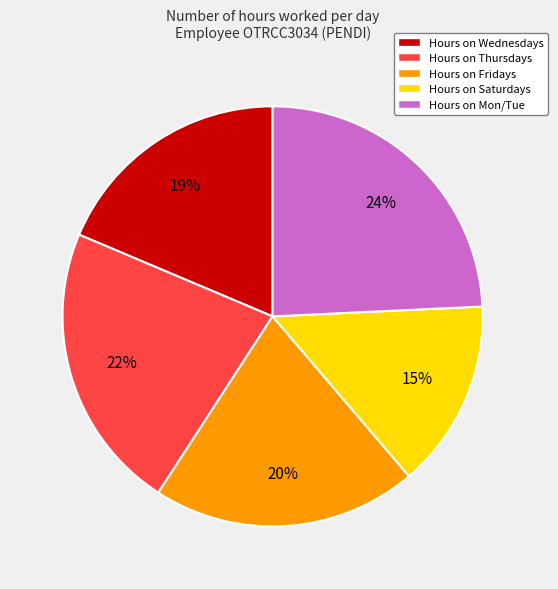

Count the number of slices in the pie.

5